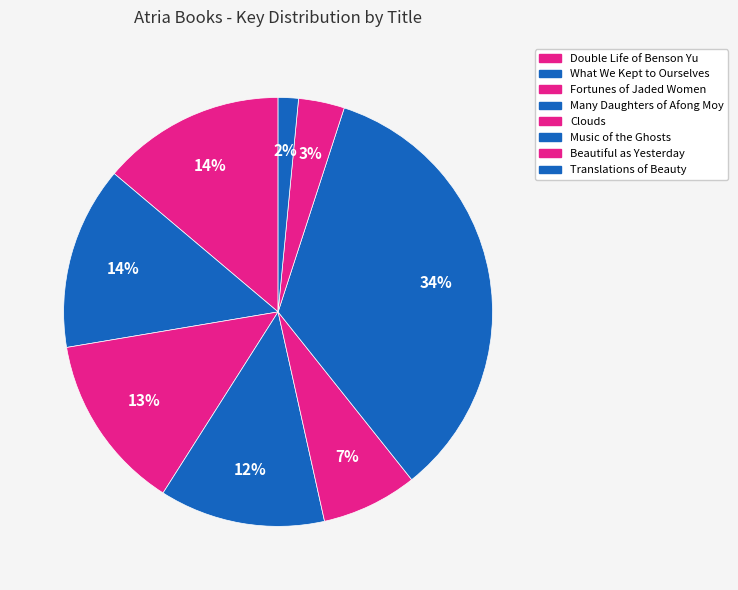

To the nearest percent, what is the difference between the largest and smallest slice percentages?

33%